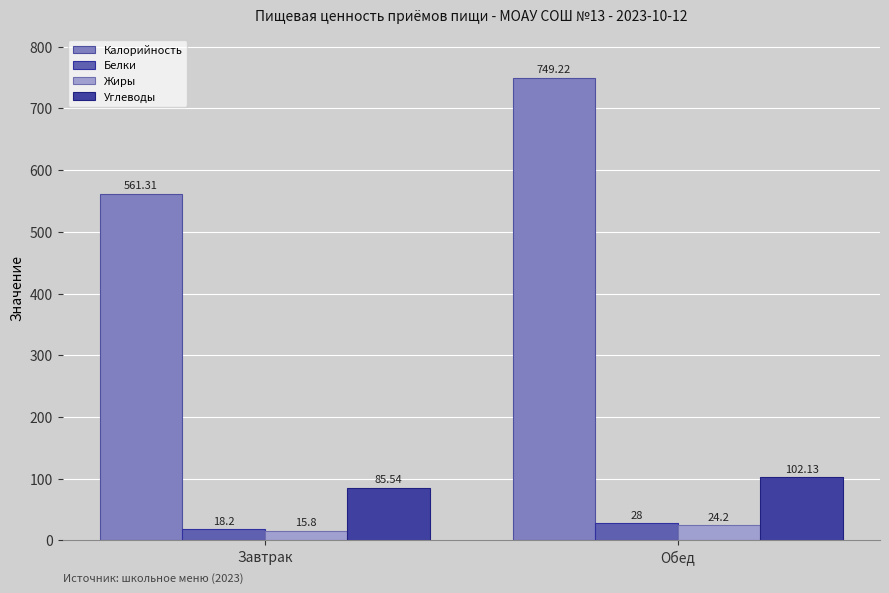

Reading left to right, what are all the values shown in this chart?

Калорийность: Завтрак=561.3	Обед=749.2
Белки: Завтрак=18.2	Обед=28.0
Жиры: Завтрак=15.8	Обед=24.2
Углеводы: Завтрак=85.5	Обед=102.1